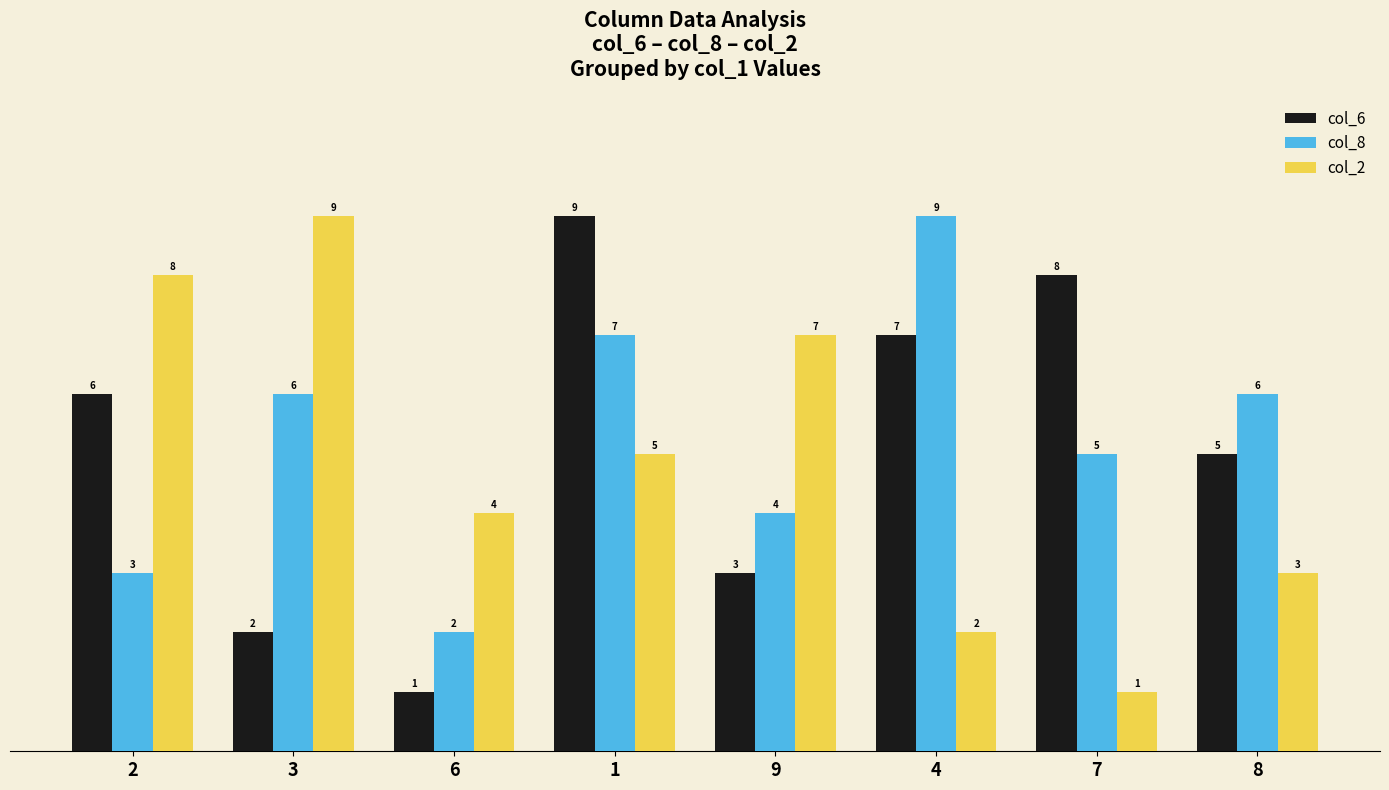

What value does the col_8 series have at 4?

9